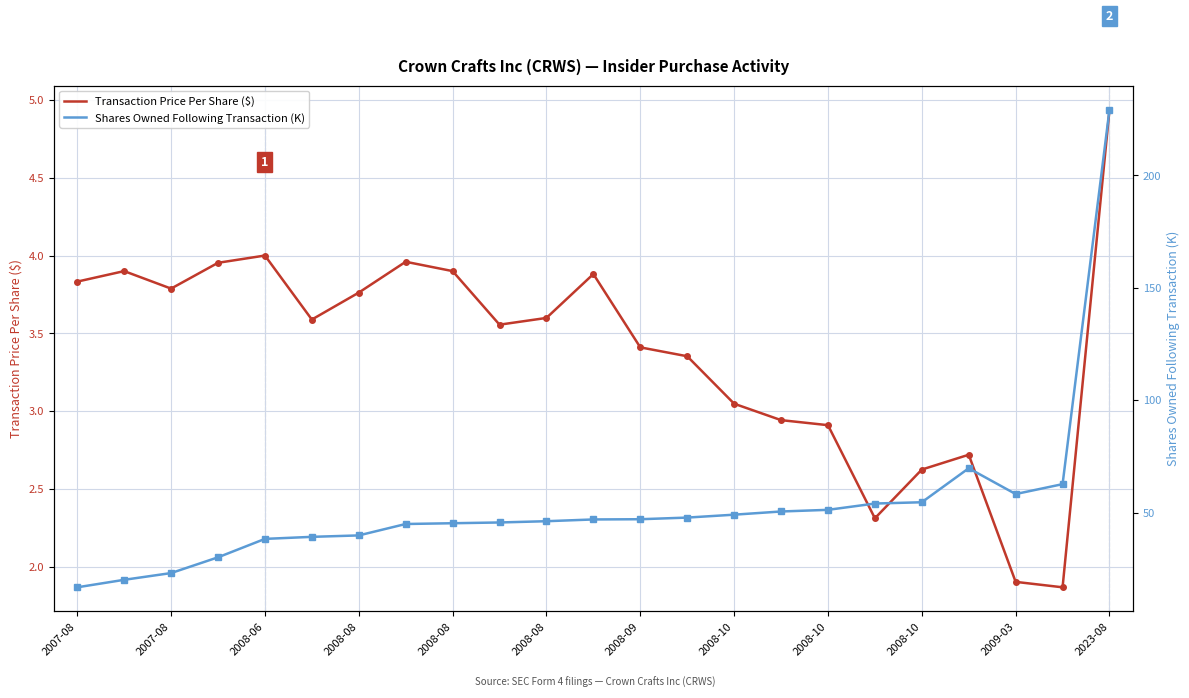

Rank the series by their maximum value, from highest to lowest.

Shares Owned Following Transaction (K), Transaction Price Per Share ($)